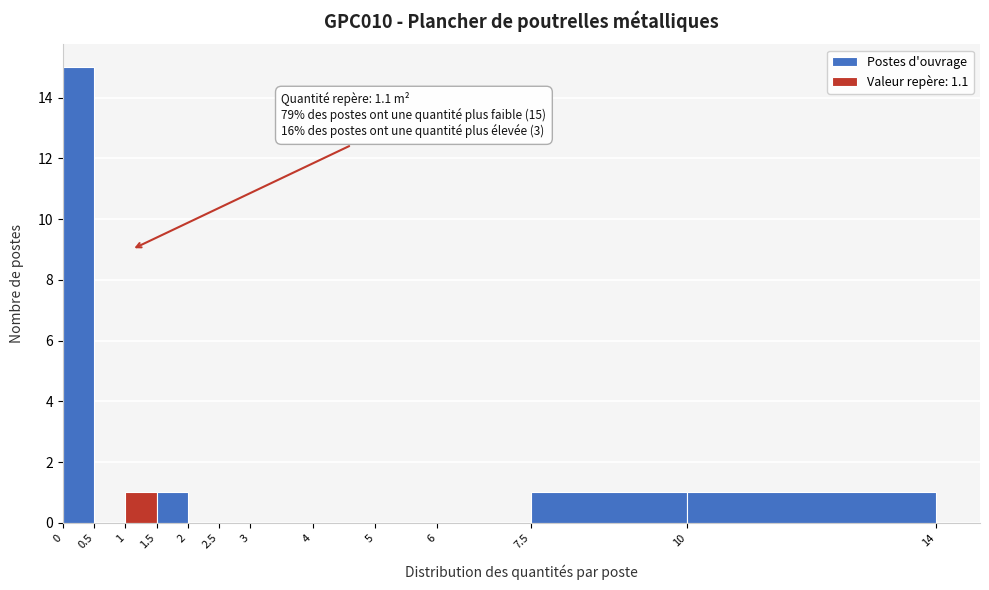

Over which range of the x-axis is the bar tallest?

0 to 0.5